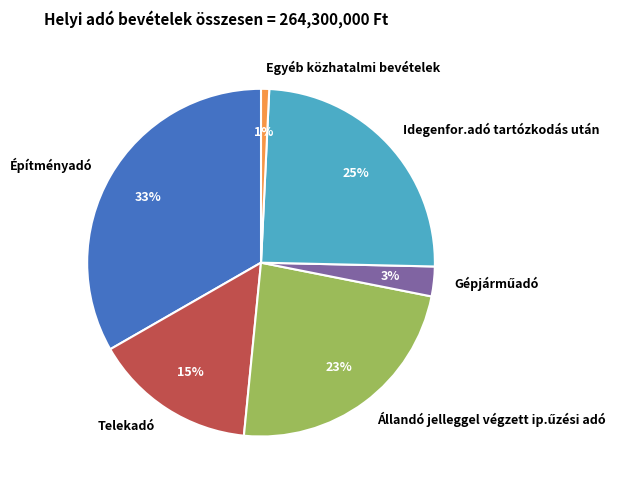

To the nearest percent, what portion does Egyéb közhatalmi bevételek represent?

1%